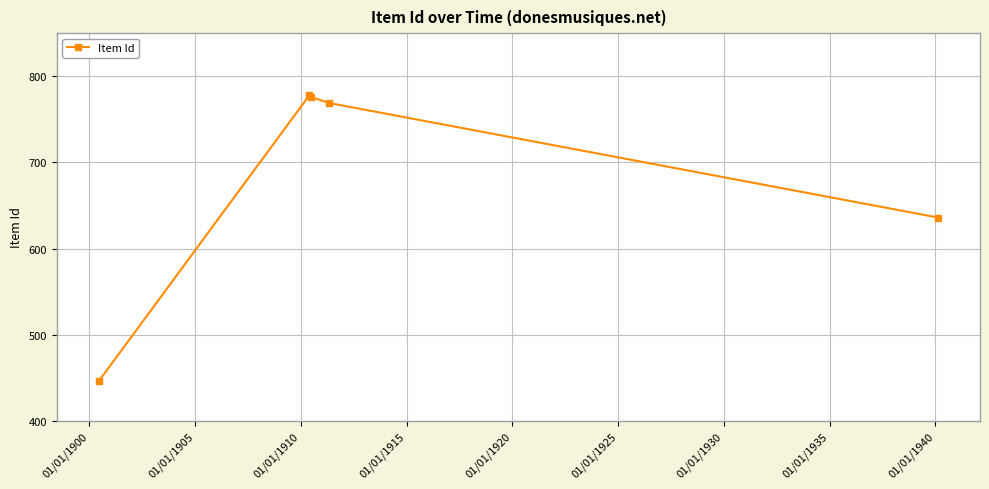

How many data points are less than 769?

2